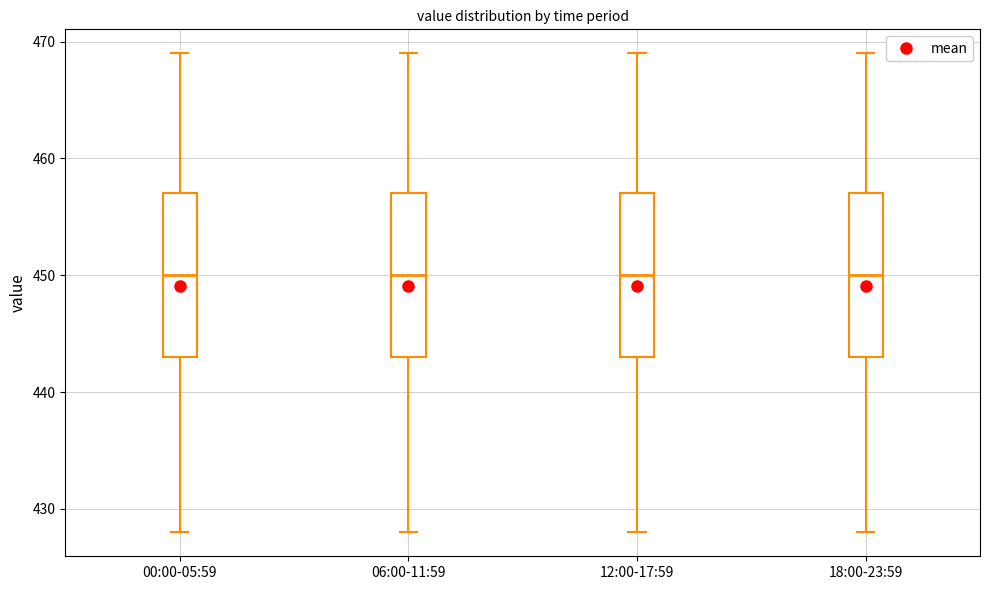

Where is the lower edge of the box for 12:00-17:59 on the y-axis? The values are not printed on the chart, so give them approximately, as read against the axis.

443